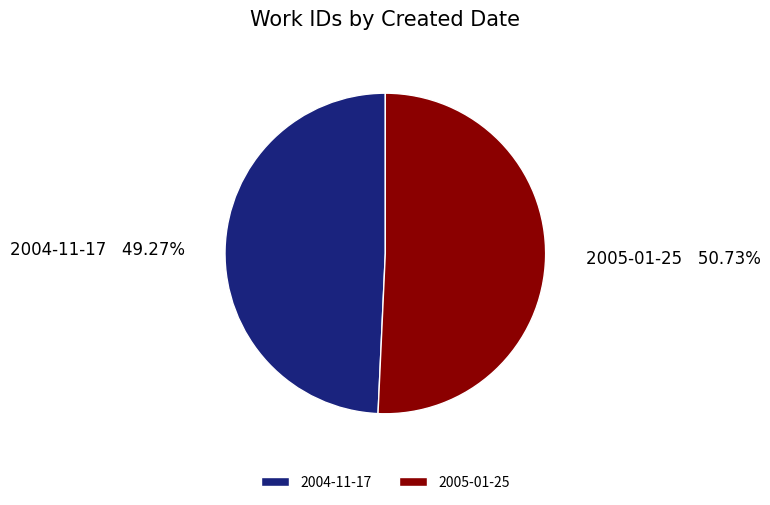

Between 2005-01-25 and 2004-11-17, which is larger?

2005-01-25